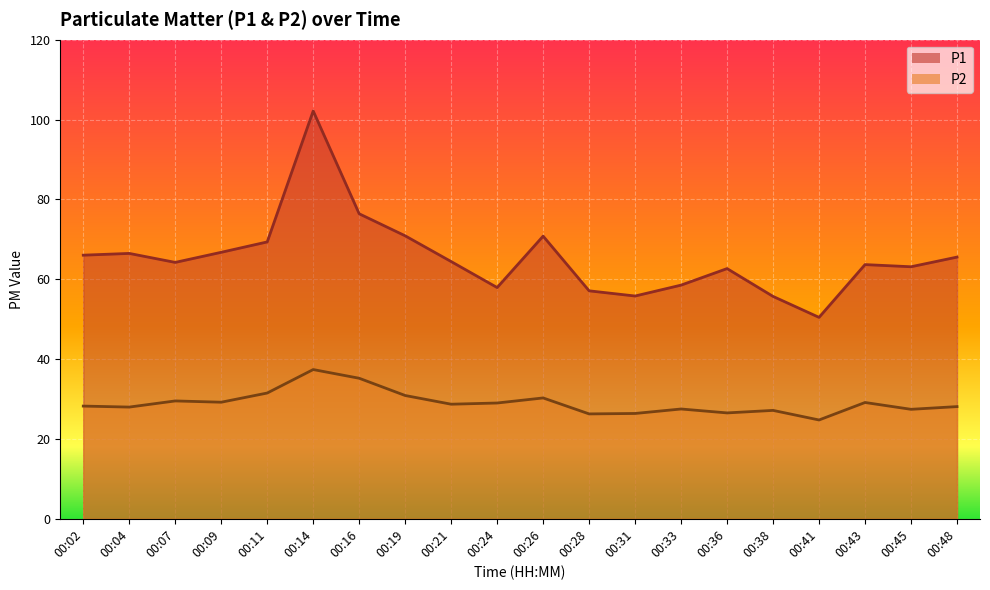

Reading left to right, transcribe all the data shown in this chart.

P1 line: 00:02=66.0	00:04=66.5	00:07=64.2	00:09=66.8	00:11=69.3	00:14=102.2	00:16=76.4	00:19=70.9	00:21=64.4	00:24=57.9	00:26=70.8	00:28=57.1	00:31=55.8	00:33=58.5	00:36=62.7	00:38=55.7	00:41=50.5	00:43=63.7	00:45=63.1	00:48=65.5
P2 line: 00:02=28.2	00:04=28.0	00:07=29.5	00:09=29.2	00:11=31.5	00:14=37.4	00:16=35.2	00:19=30.9	00:21=28.7	00:24=29.0	00:26=30.3	00:28=26.3	00:31=26.4	00:33=27.5	00:36=26.5	00:38=27.1	00:41=24.8	00:43=29.1	00:45=27.4	00:48=28.1